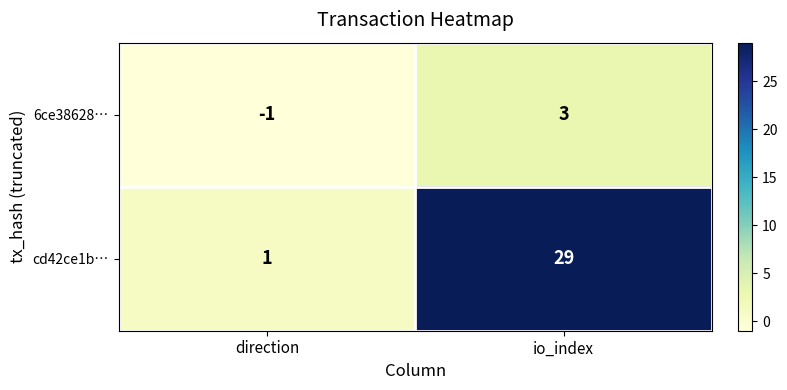

What is the sum of all cd42ce1b… values?

30